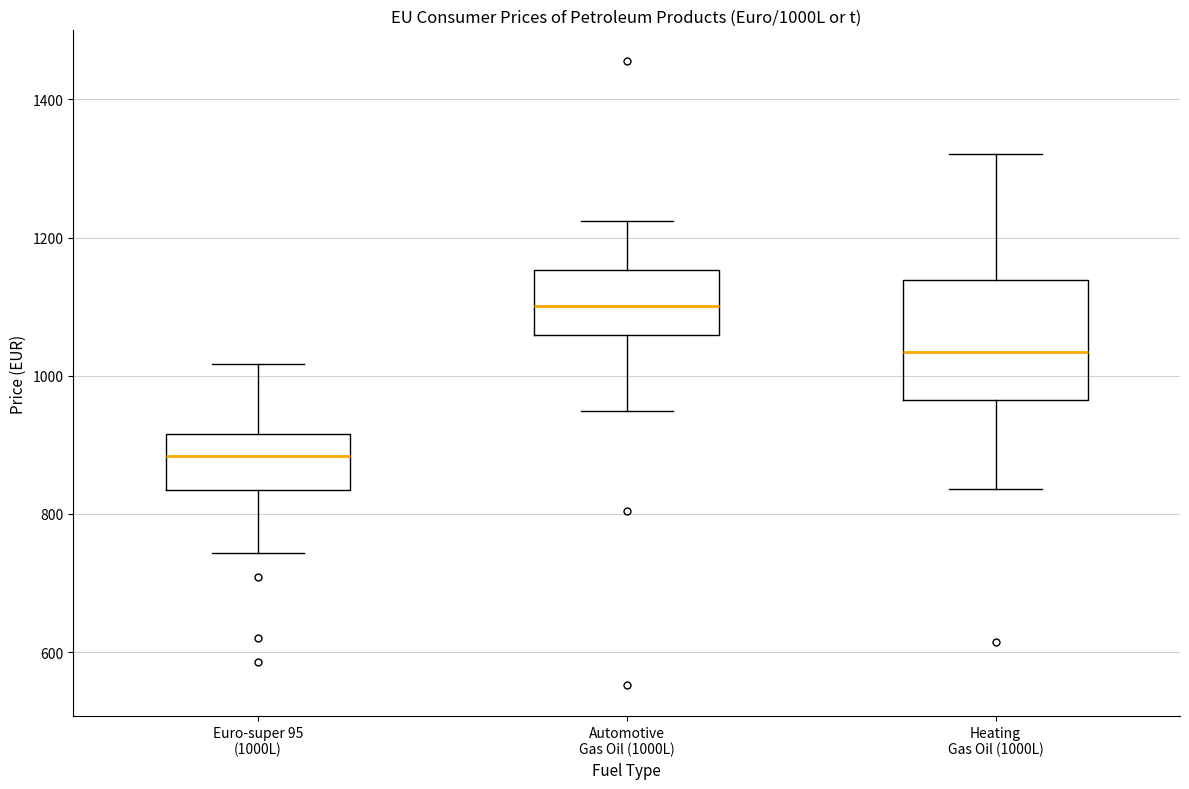

Where does the lower whisker of the box for Euro-super 95 (1000L) end on the y-axis? The values are not printed on the chart, so give them approximately, as read against the axis.

740